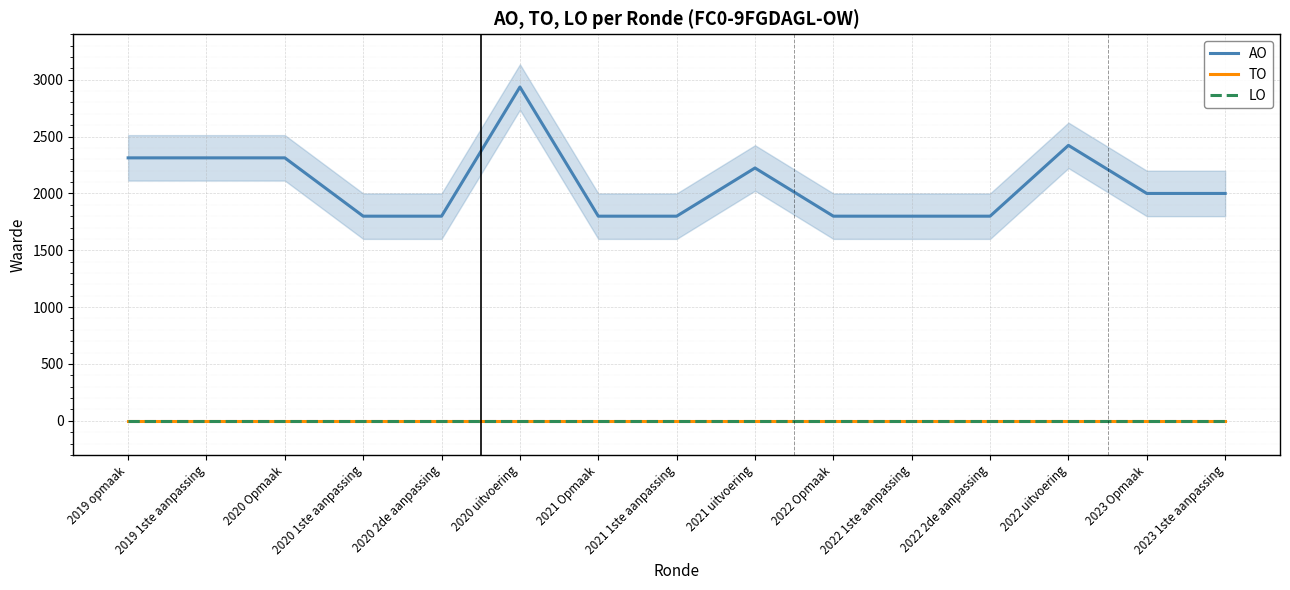

Which label corresponds to the largest value in the chart?

2020 uitvoering